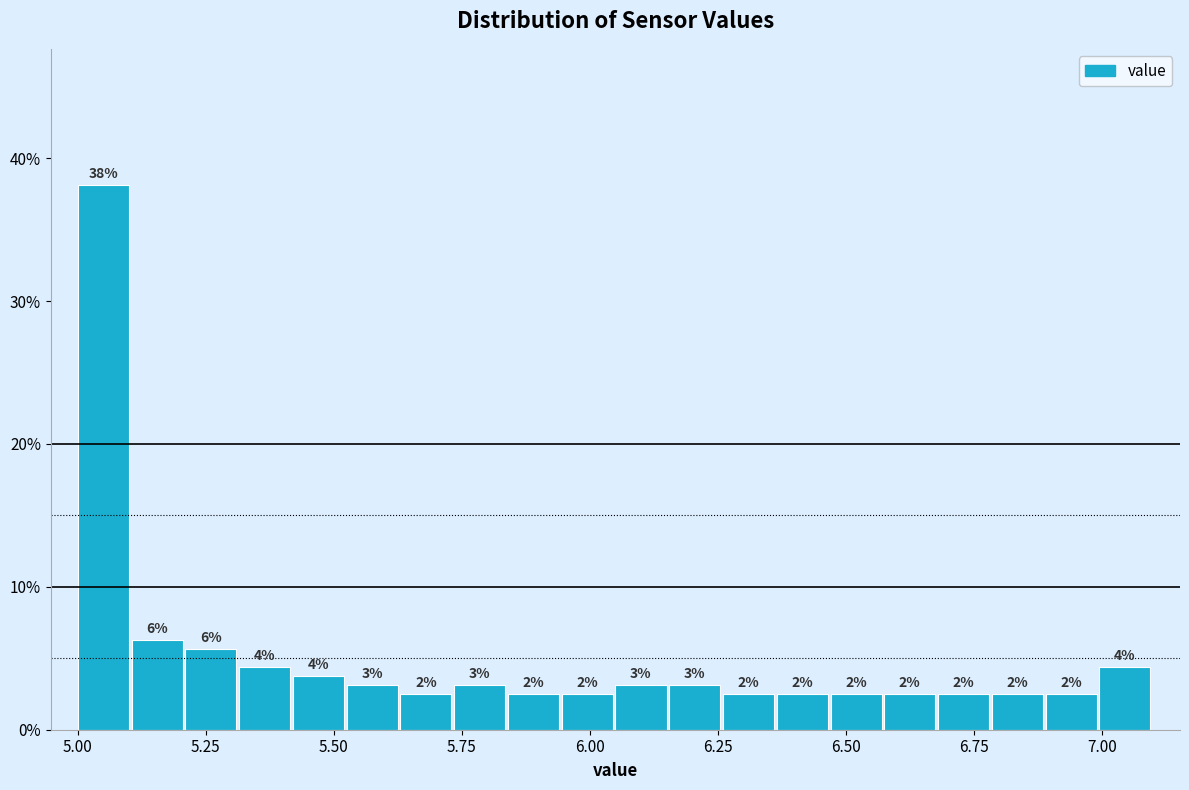

Around what value on the x-axis is the tallest bar? Give the approximate position of its centre, as read against the axis.

5.05